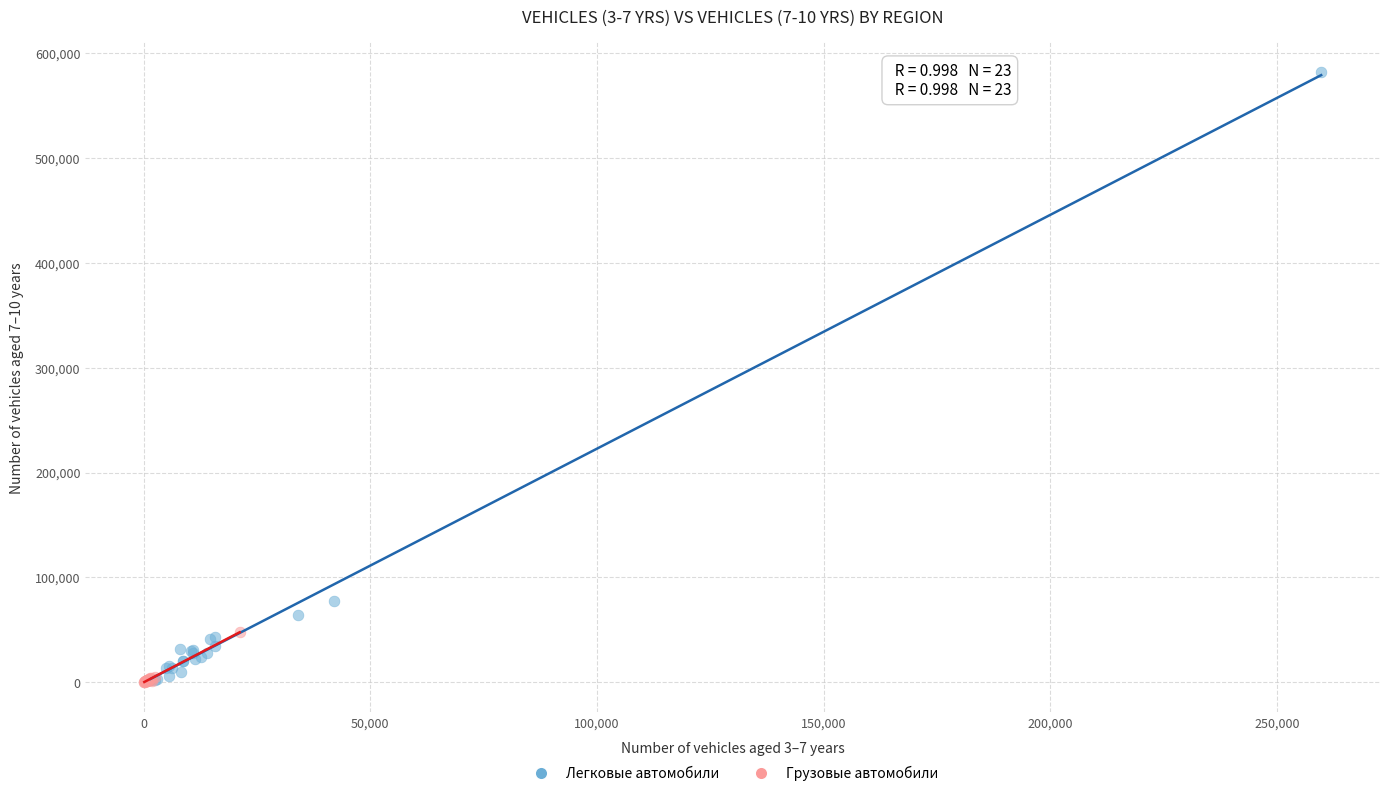

Which series contains the highest Y value?

Легковые автомобили